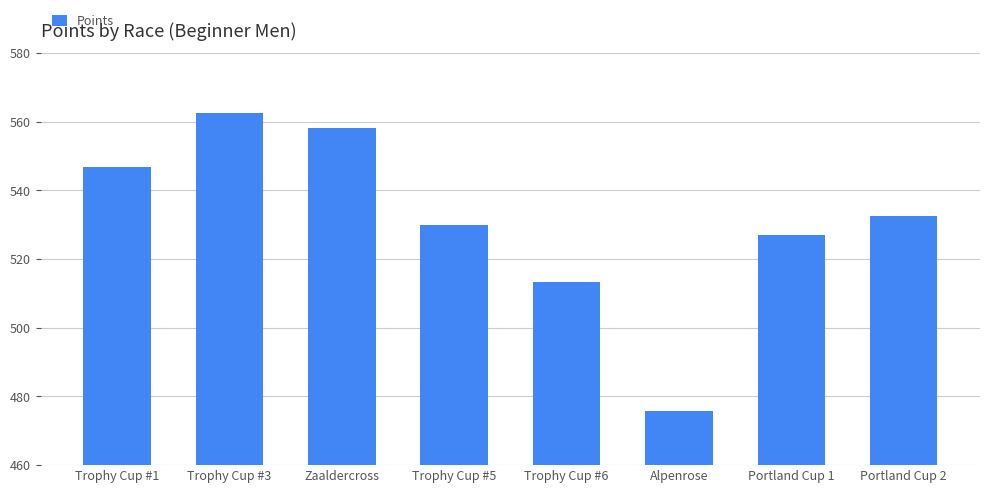

What is the label of the 4th bar from the left?

Trophy Cup #5